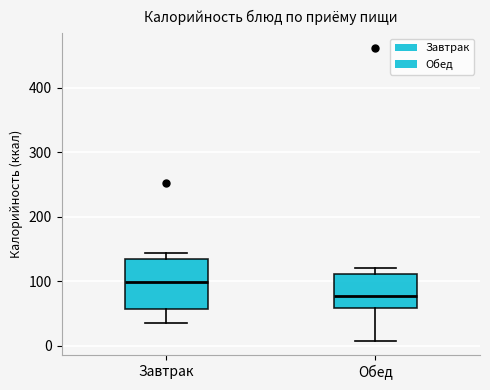

Which box is the tallest, from its lower edge to its upper edge?

Завтрак